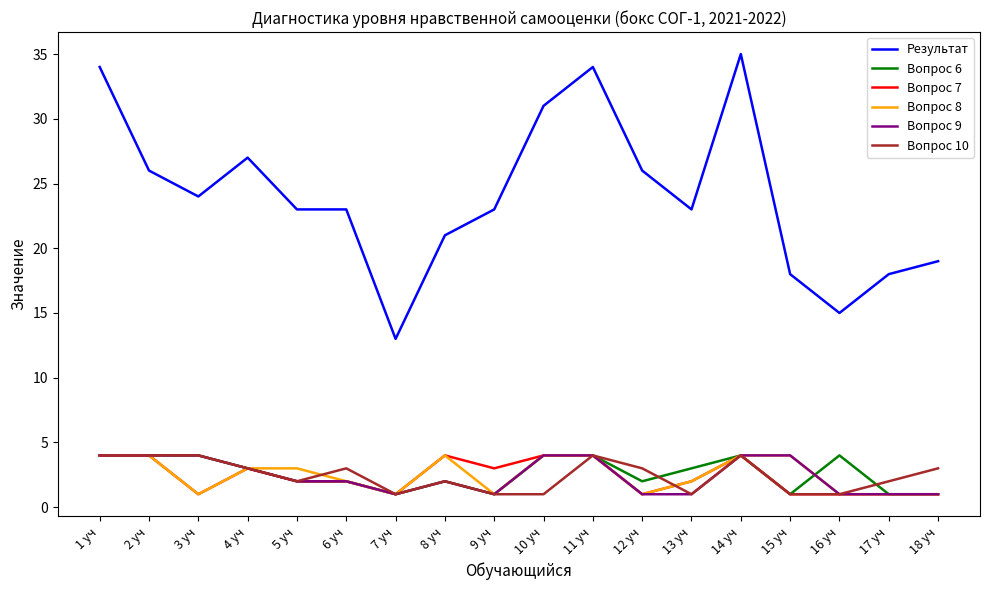

Is it true that Результат equals 23 at 13 уч?

True